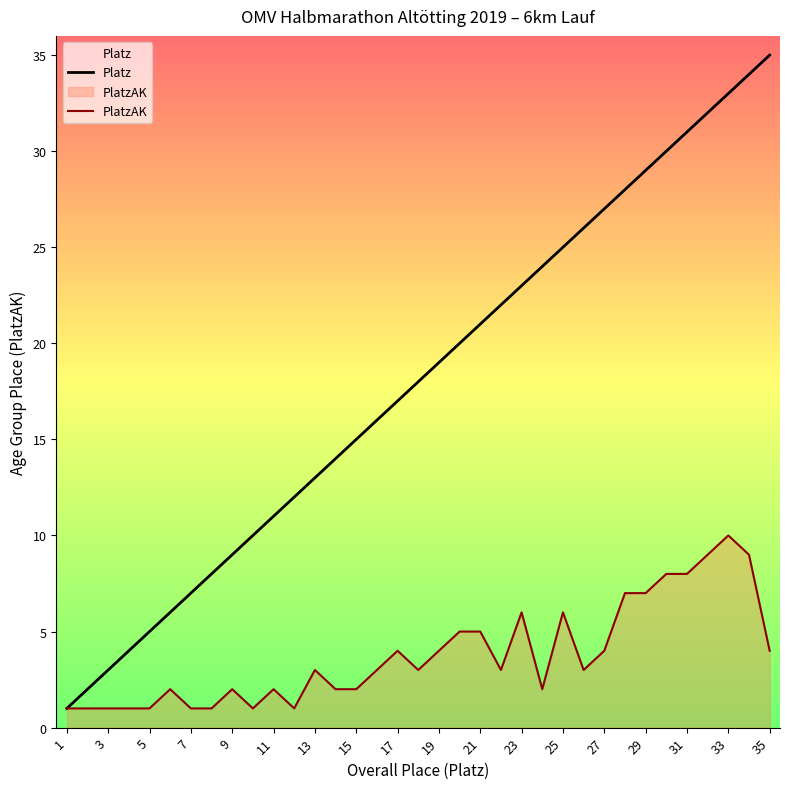

True or false: Platz and PlatzAK intersect in this chart.

False